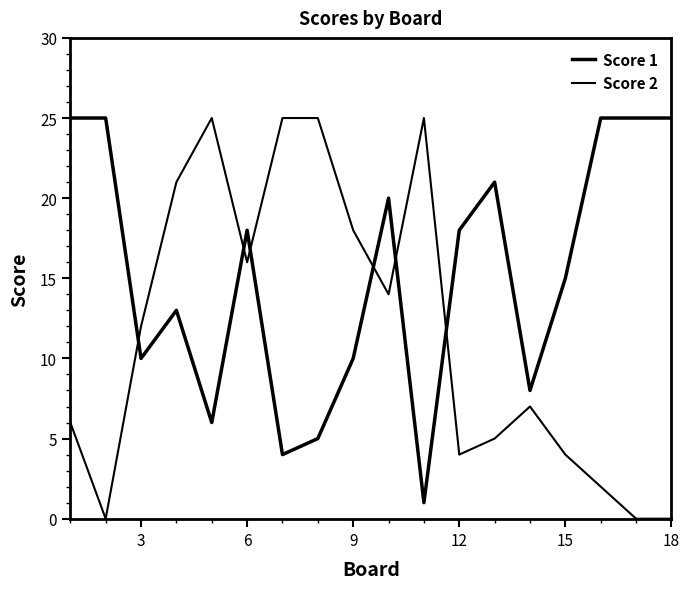

How many intersections are there between Score 2 and Score 1?

6